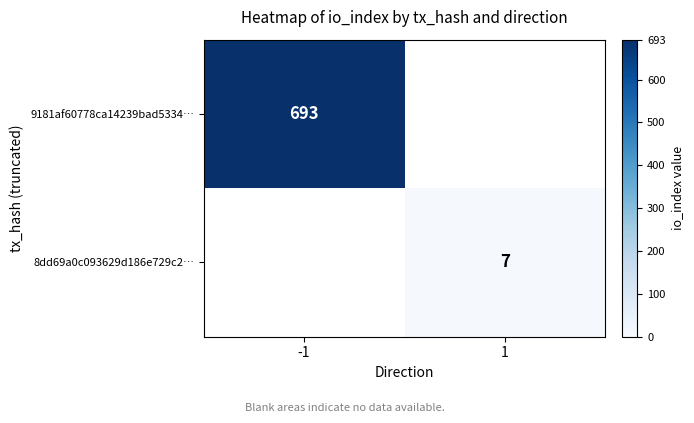

Is it true that 8dd69a0c093629d186e729c2… equals 10 at 1?

False